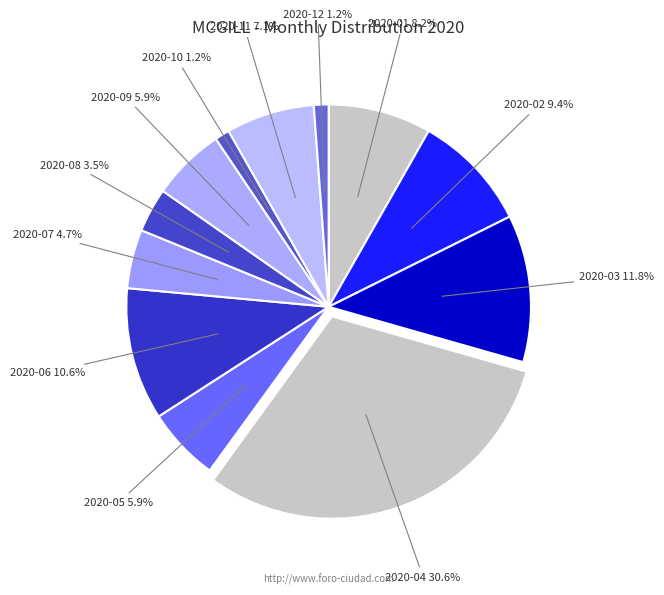

Between 2020-04 and 2020-12, which is larger?

2020-04